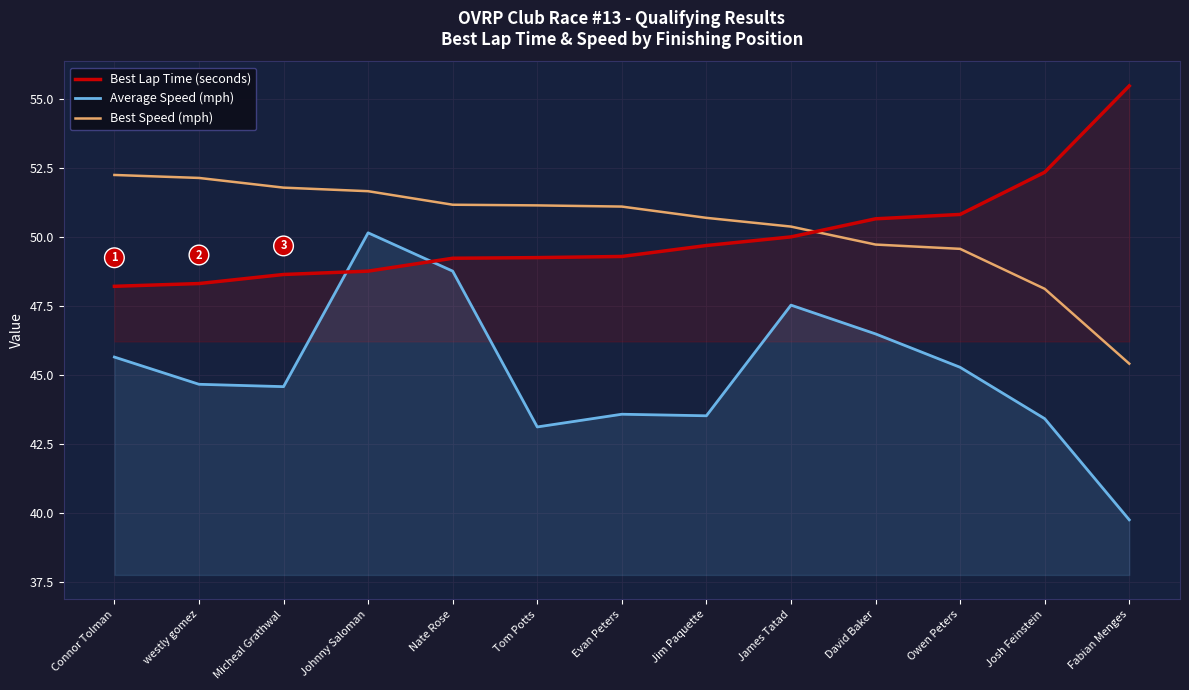

How many values in the Average Speed (mph) series are below 44?

5